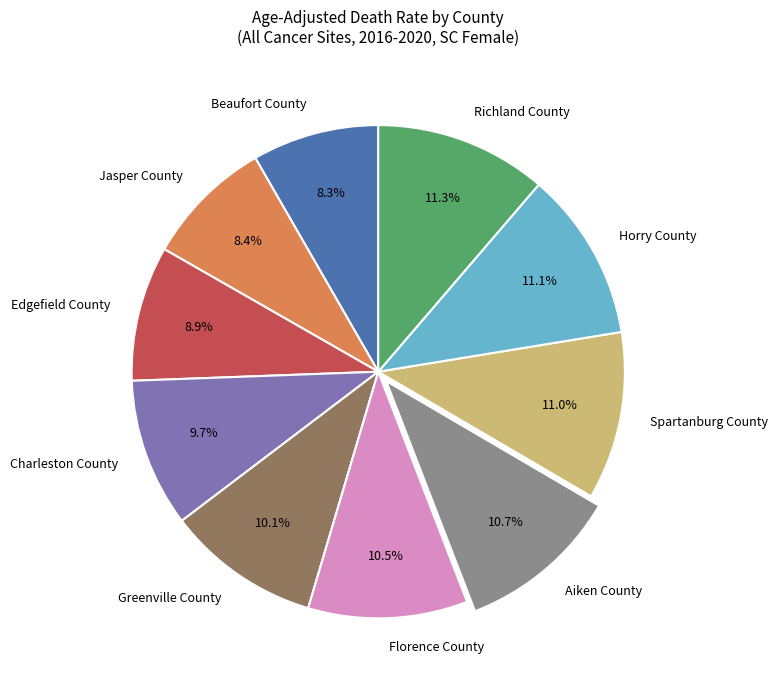

What percentage is the Horry County slice, to the nearest percent?

11%